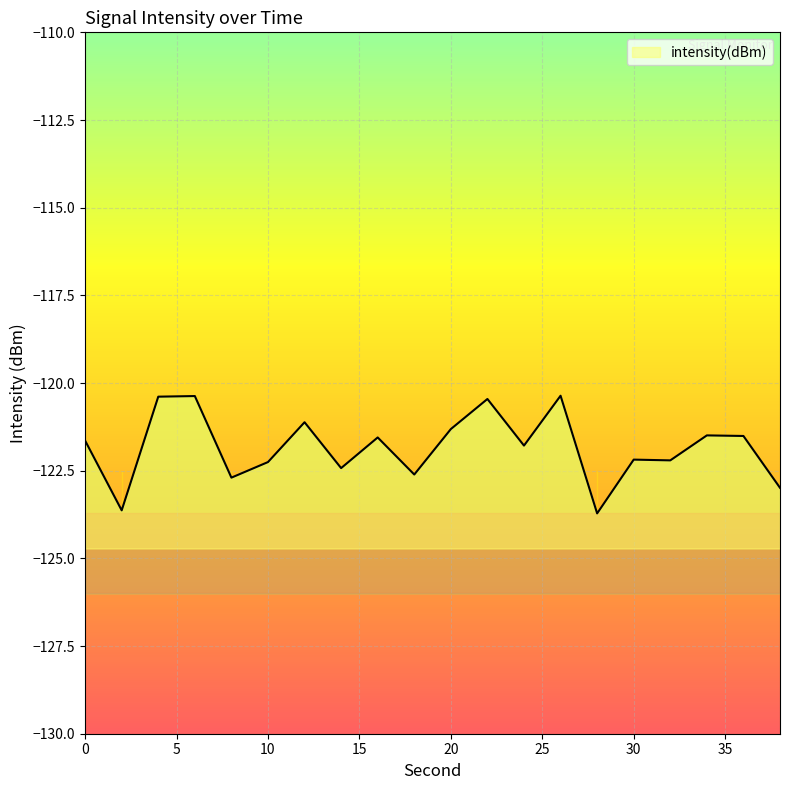

What is the change in value from 6 to 12?

-0.7